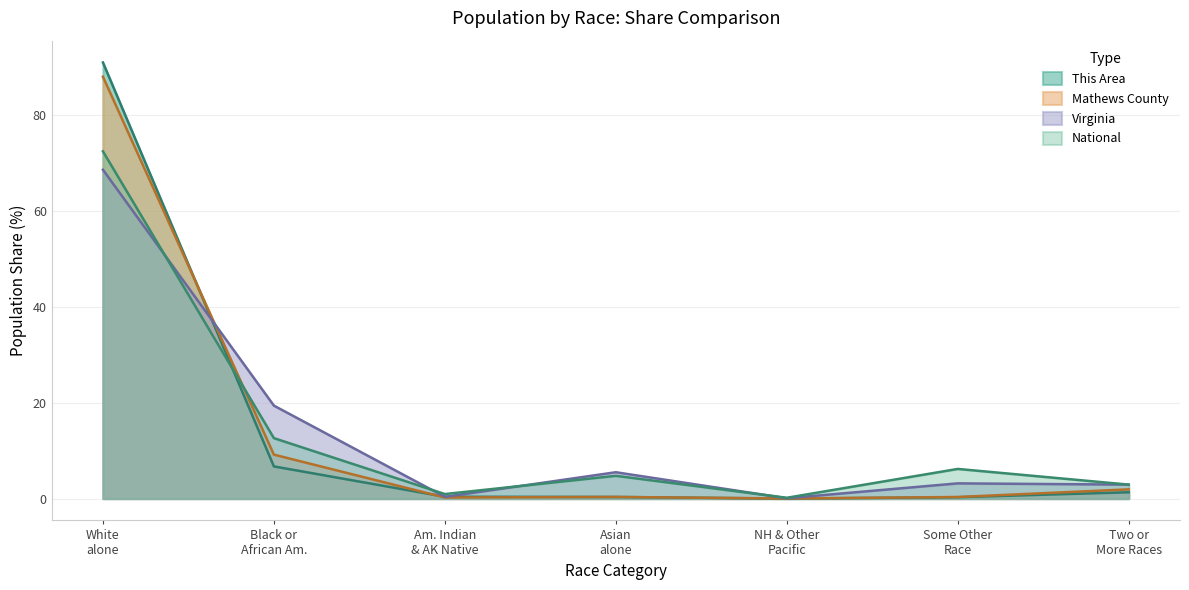

Which series has the largest range (max minus min)?

This Area